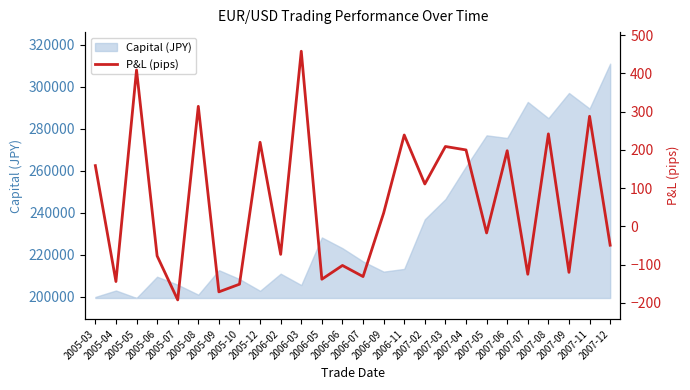

The chart shows a value of -66 at 2006-07. True or false?

False